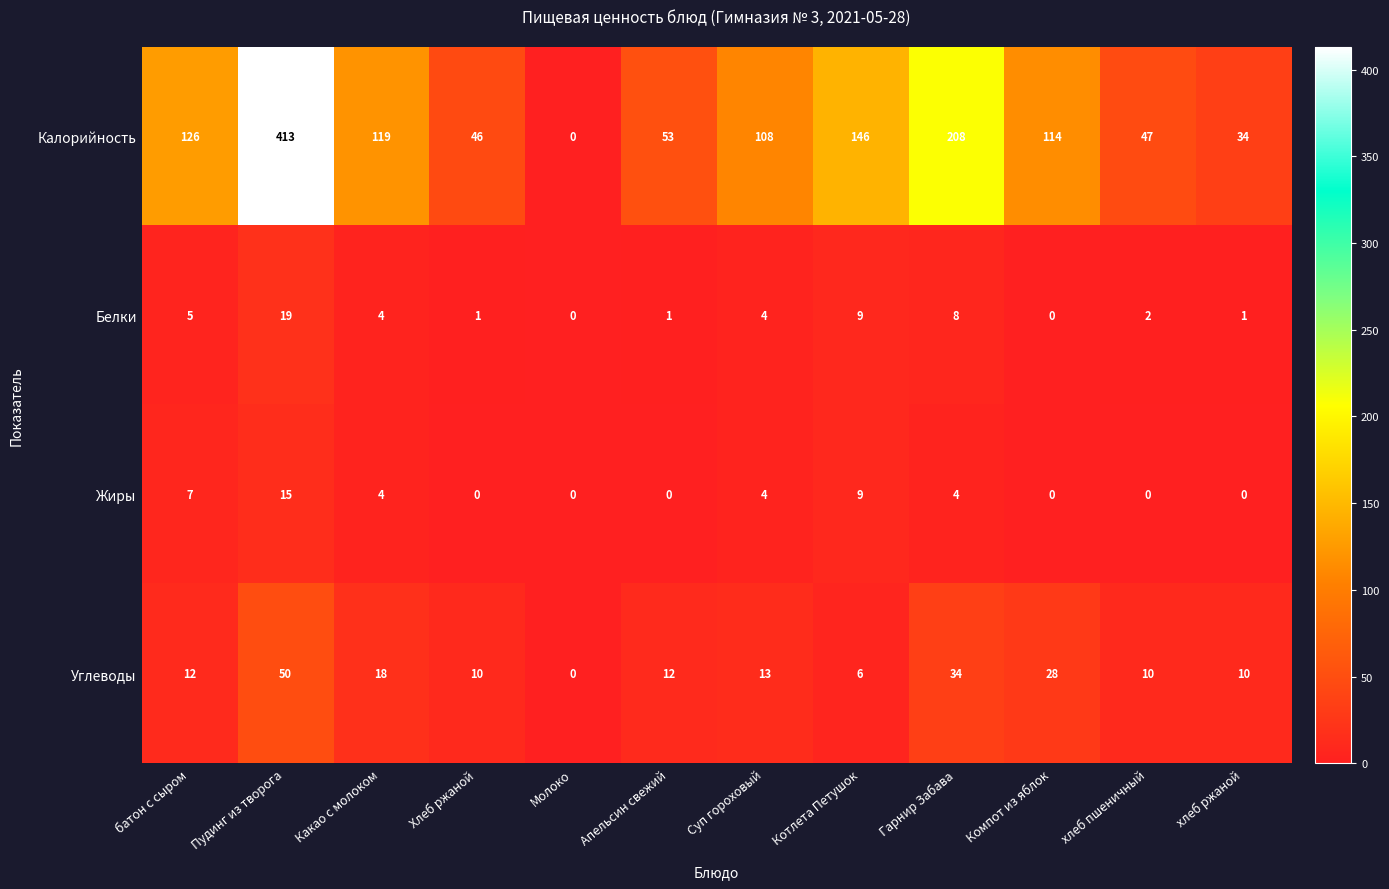

What is the difference between the highest and lowest values at хлеб пшеничный?

47